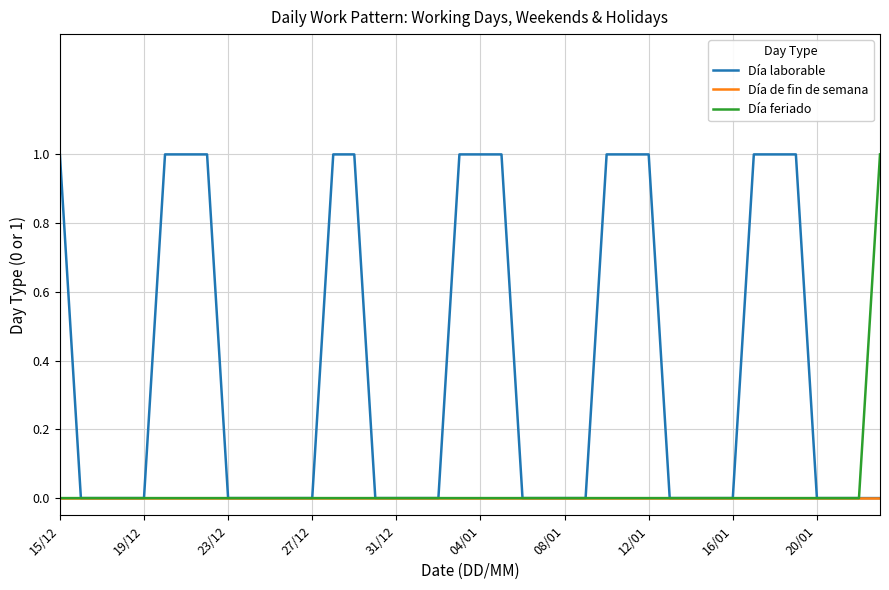

Which series has the largest total across all categories?

Día laborable